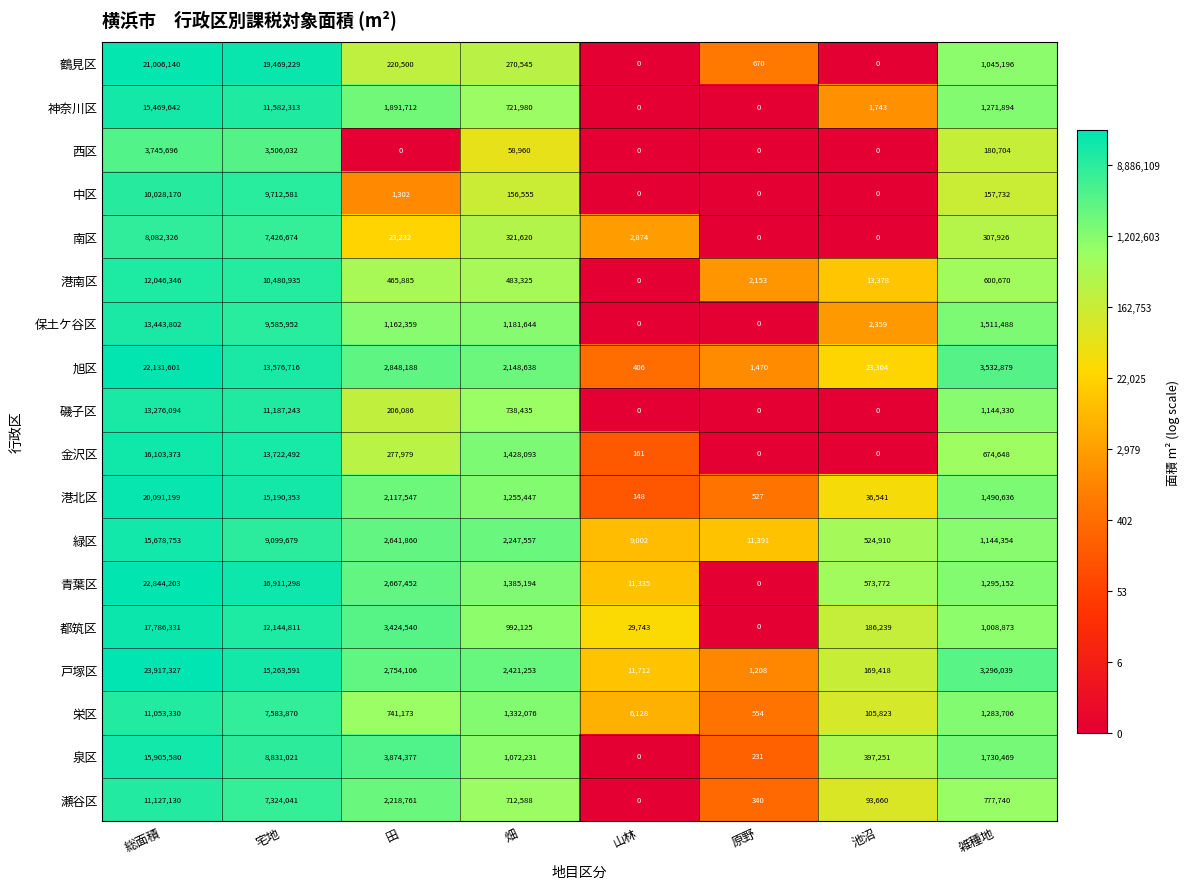

How many data points does each series have?

8